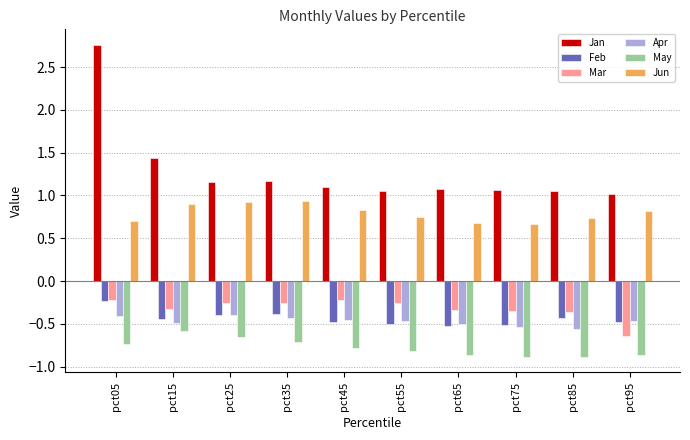

Which series has the largest range (max minus min)?

Jan